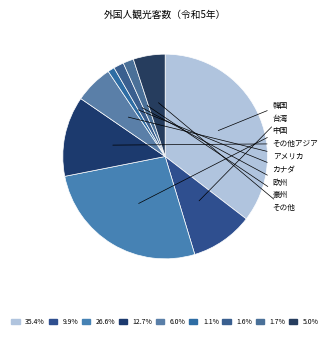

How many slices are in this pie chart?

9